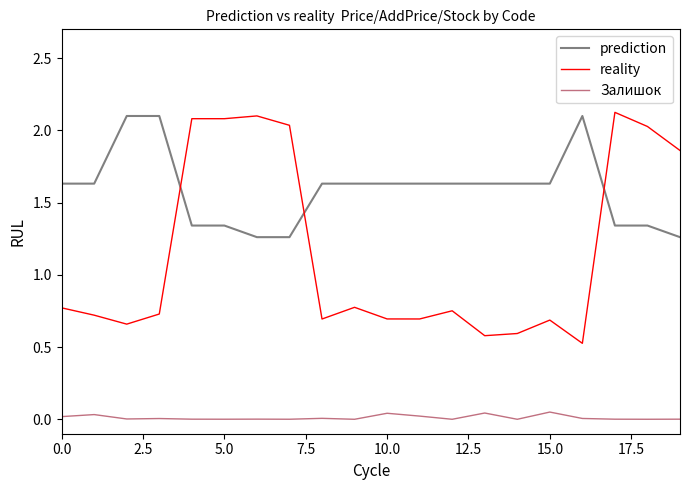

How many series are shown in this chart?

3